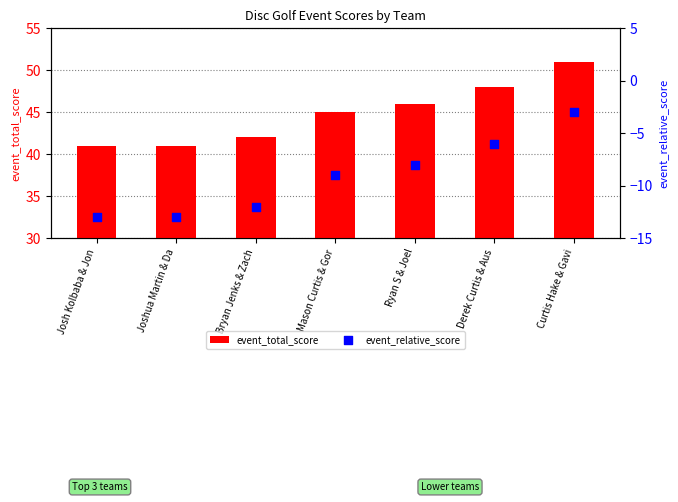

Which series has the largest total across all categories?

event_total_score